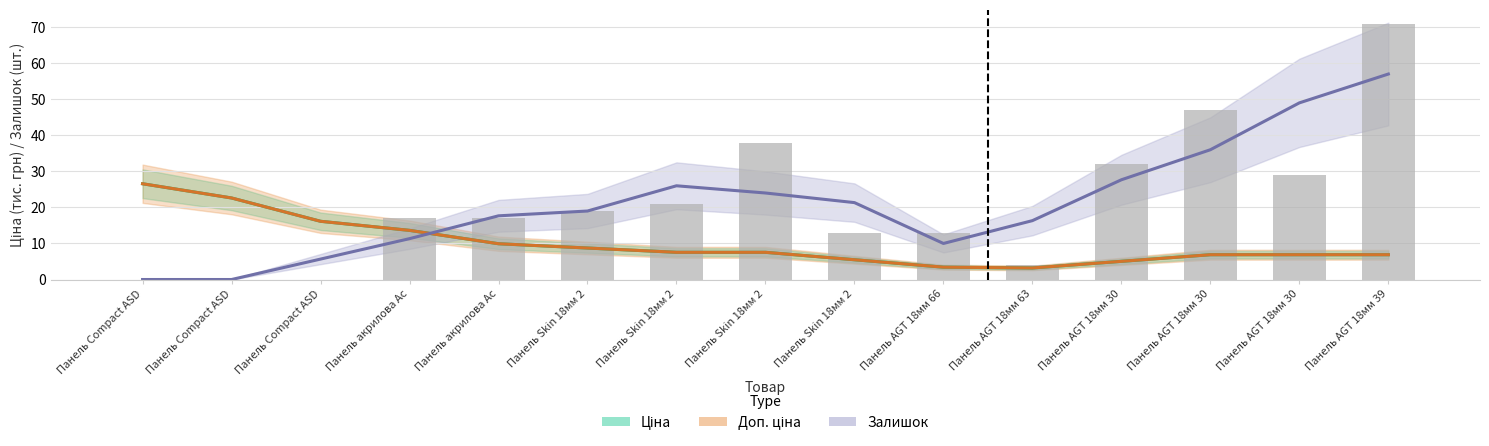

Is the value of Залишок at Панель AGT 18мм 66 greater than the value of Ціна at Панель Skin 18мм 2?

Yes